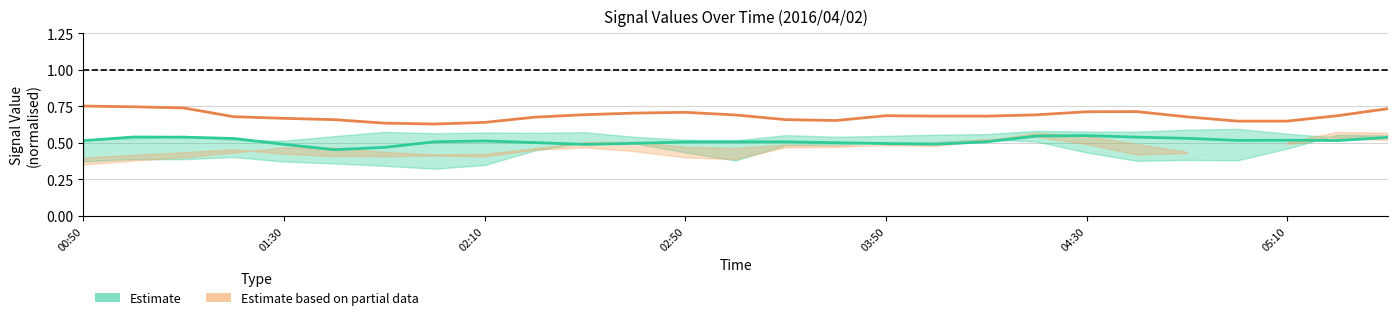

How many interior local valleys does the Estimate (col 9.137) series have?

5